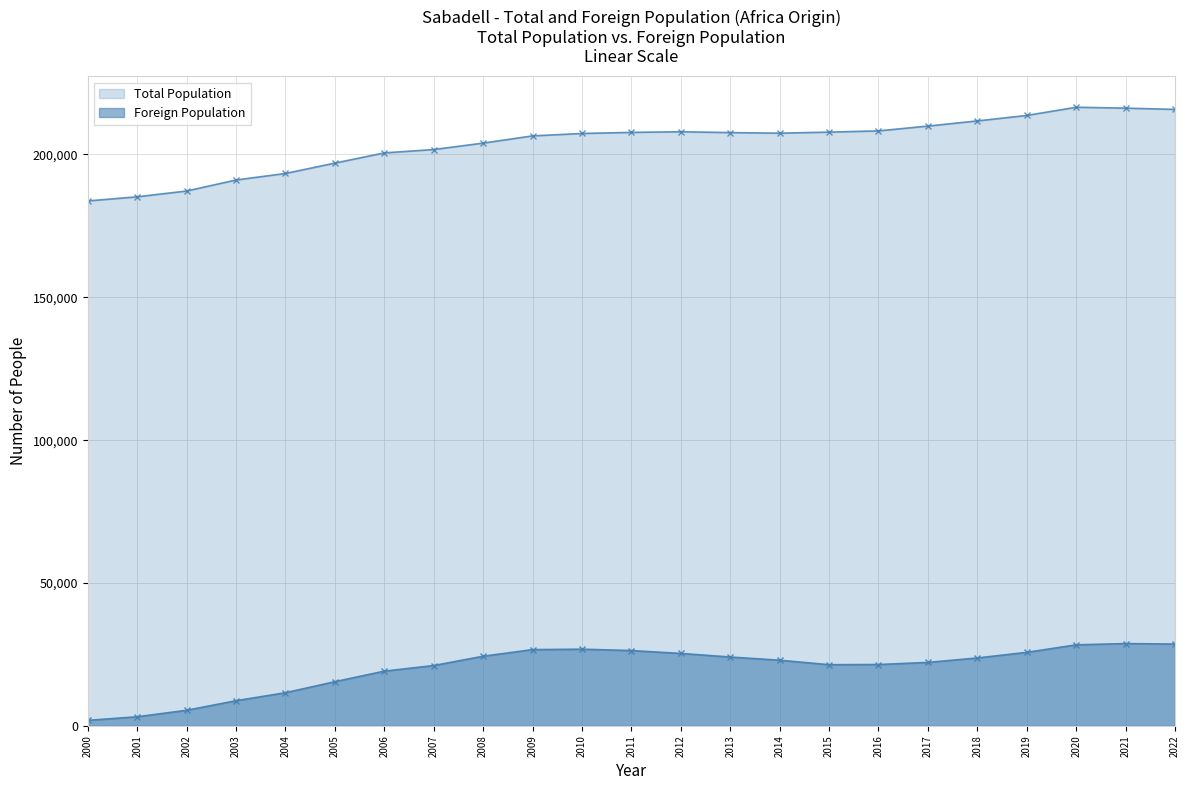

What is the sum of all Total Population values?

4688126